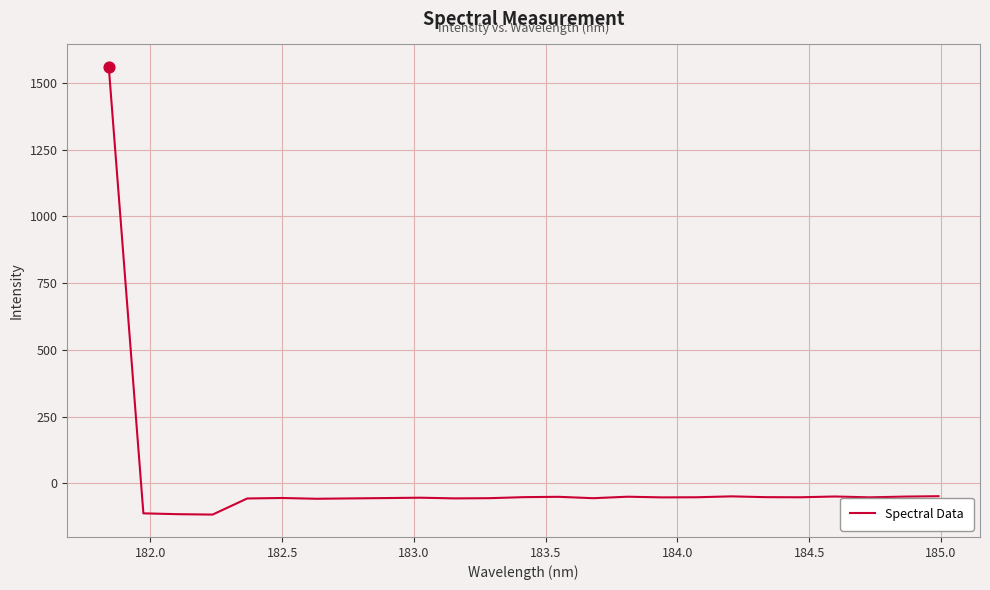

What is the difference between the maximum and minimum values?

1677.1